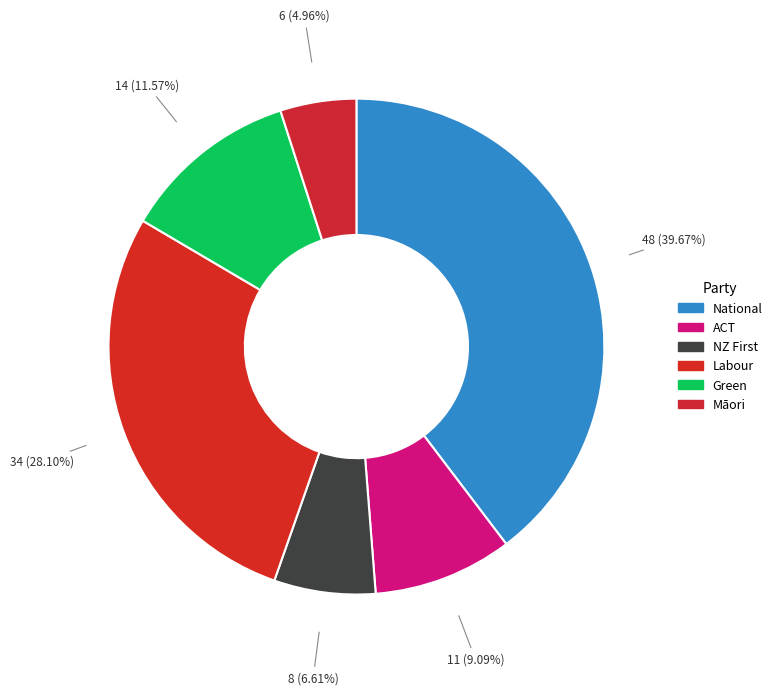

What percentage is NOT represented by National?

60.3%